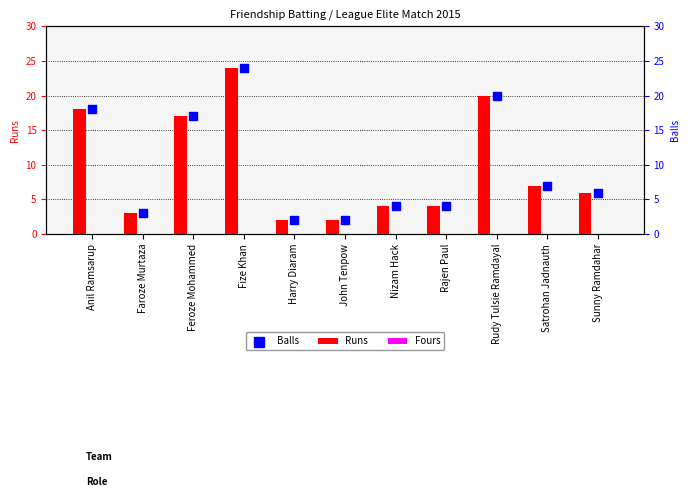

Is the value of Fours at John Tenpow greater than the value of Balls at Nizam Hack?

No